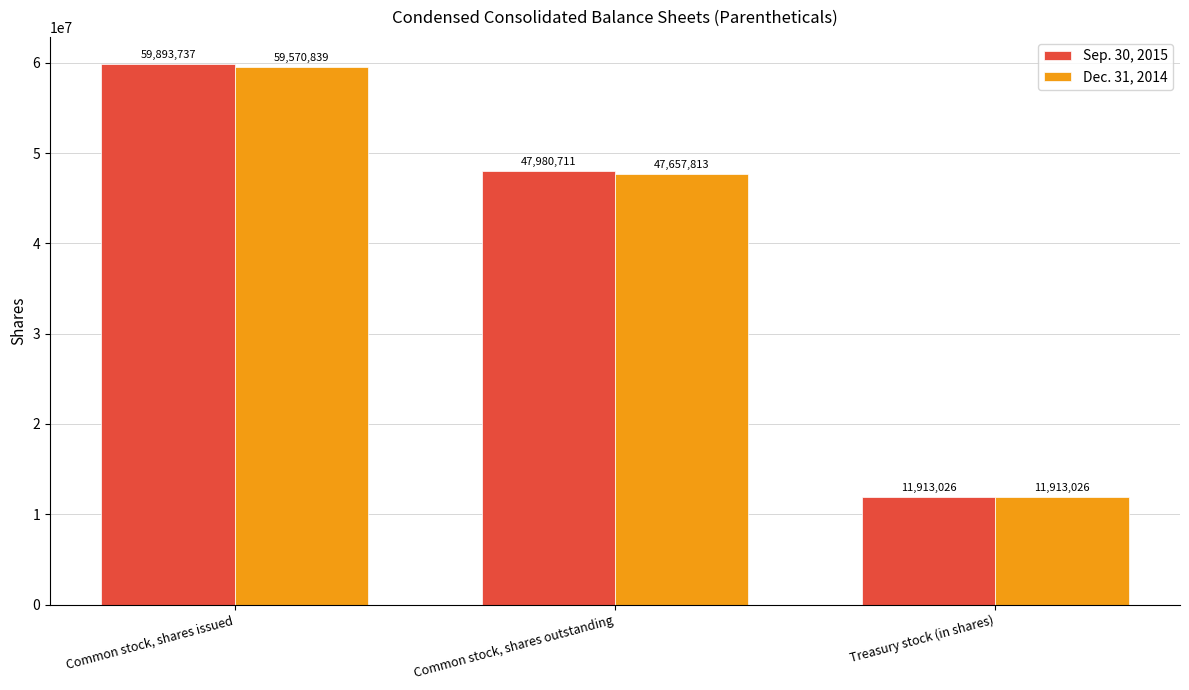

What are all the series names shown in the legend?

Sep. 30, 2015, Dec. 31, 2014